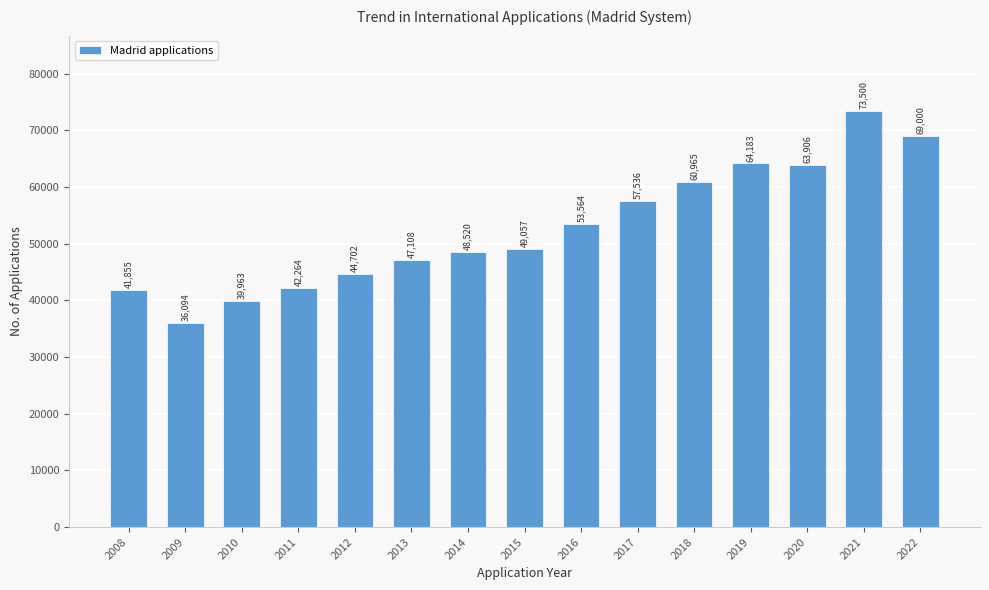

At which category does the chart reach its peak across all series?

2021